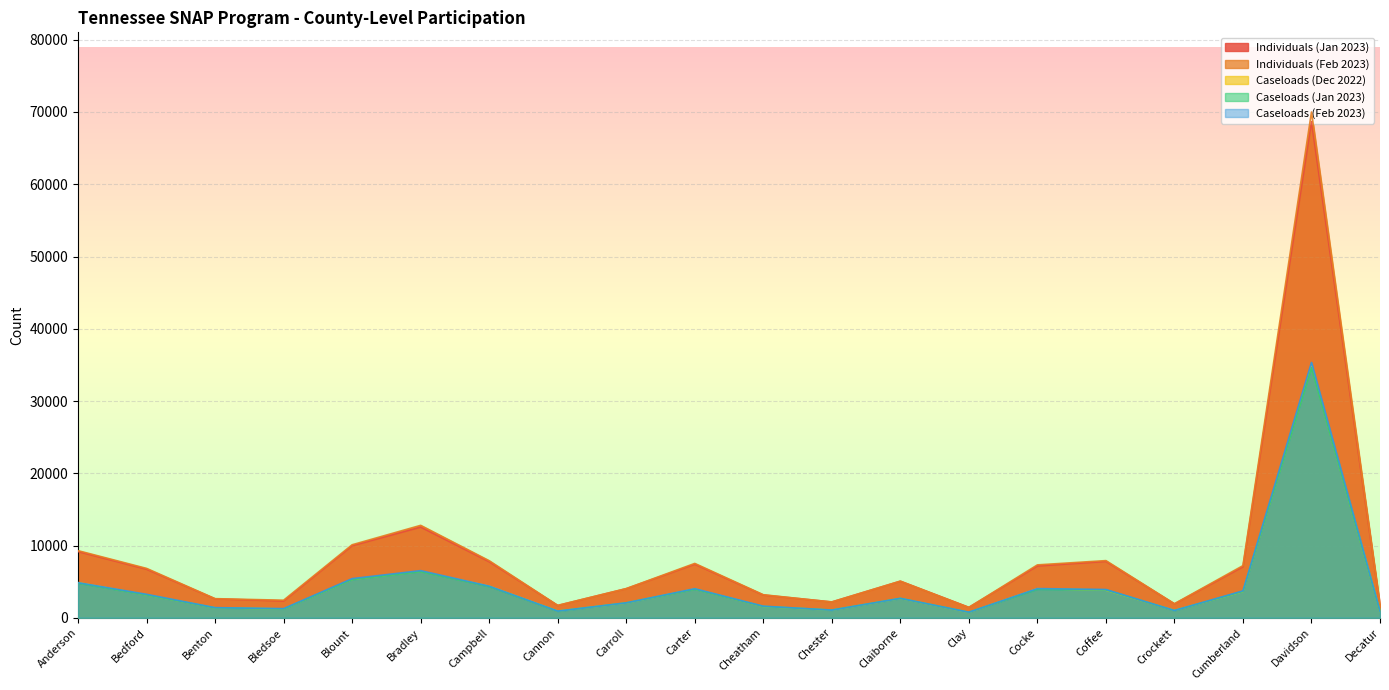

Rank the series at Clay from highest to lowest value.

Individuals (Jan 2023), Individuals (Feb 2023), Caseloads (Jan 2023), Caseloads (Feb 2023), Caseloads (Dec 2022)